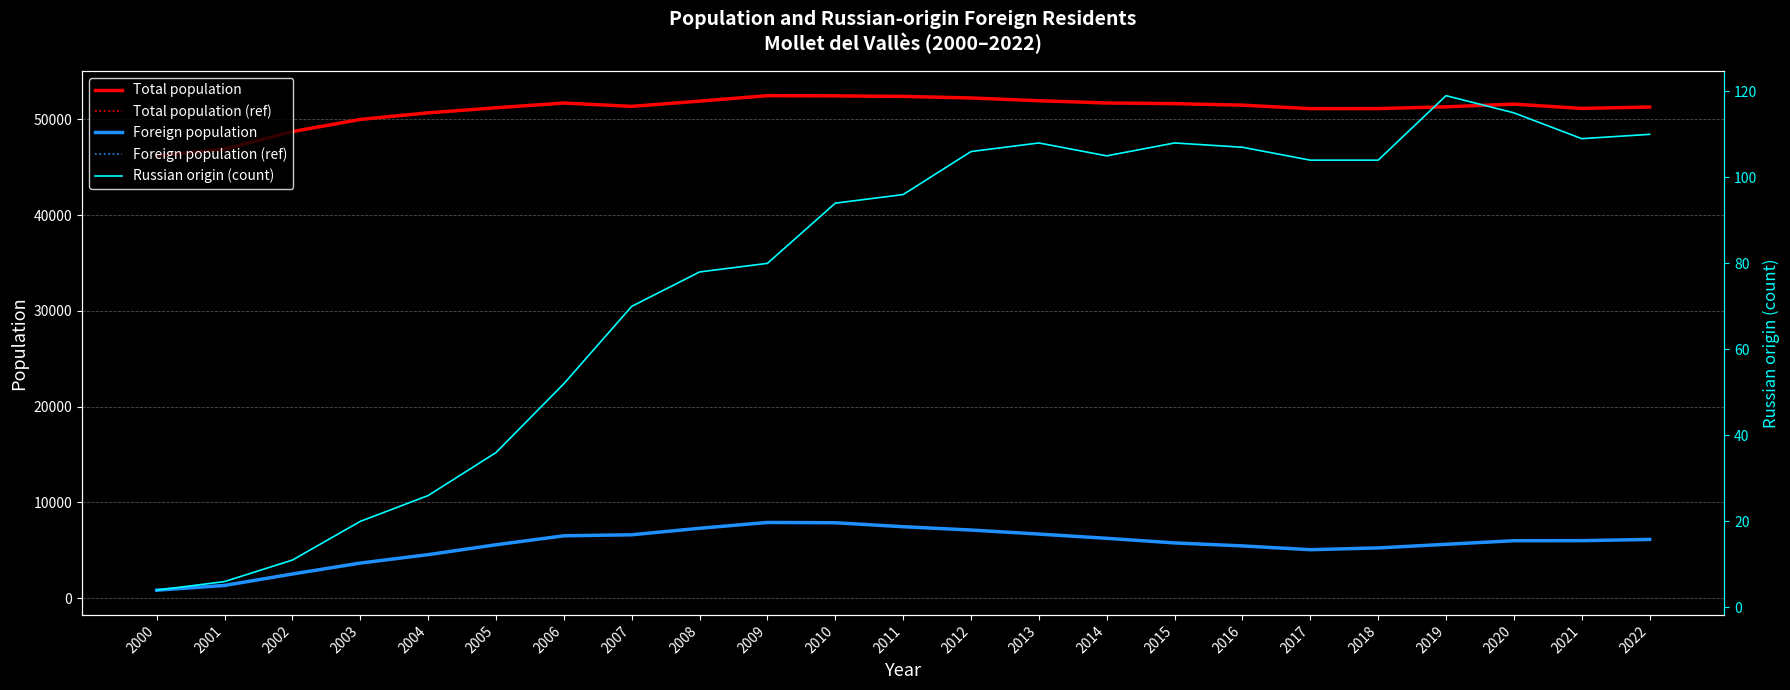

True or false: Total population has more than 0 interior local peaks.

True